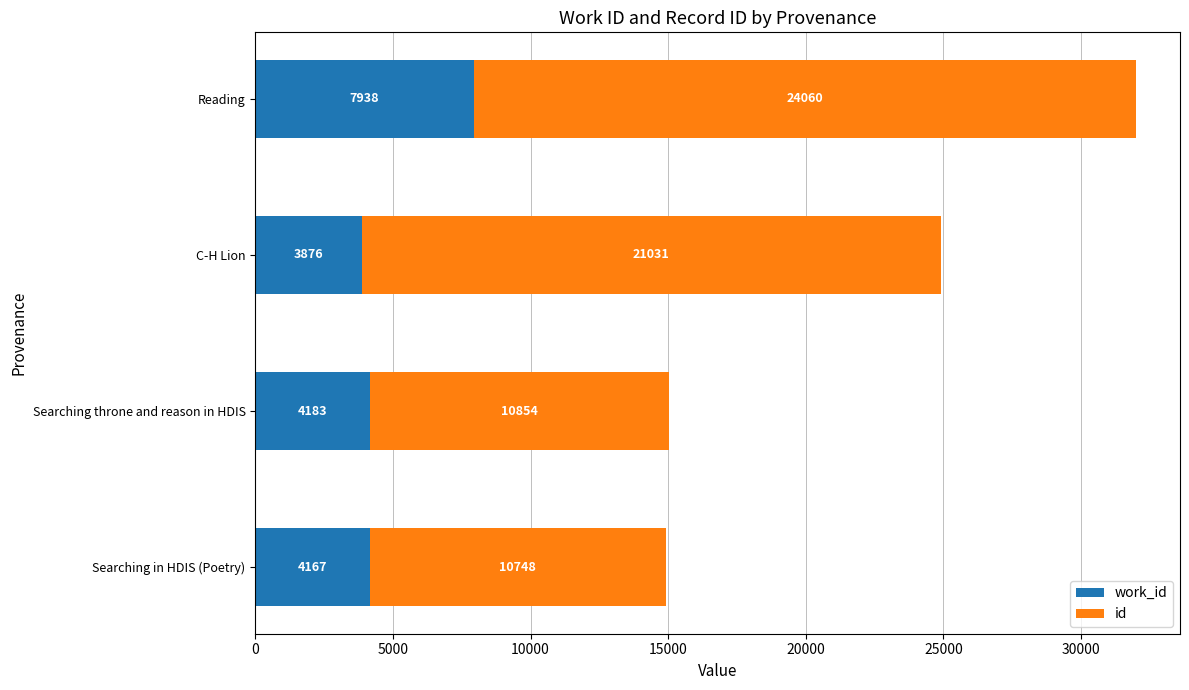

What is the total value across all series at Reading?

31998